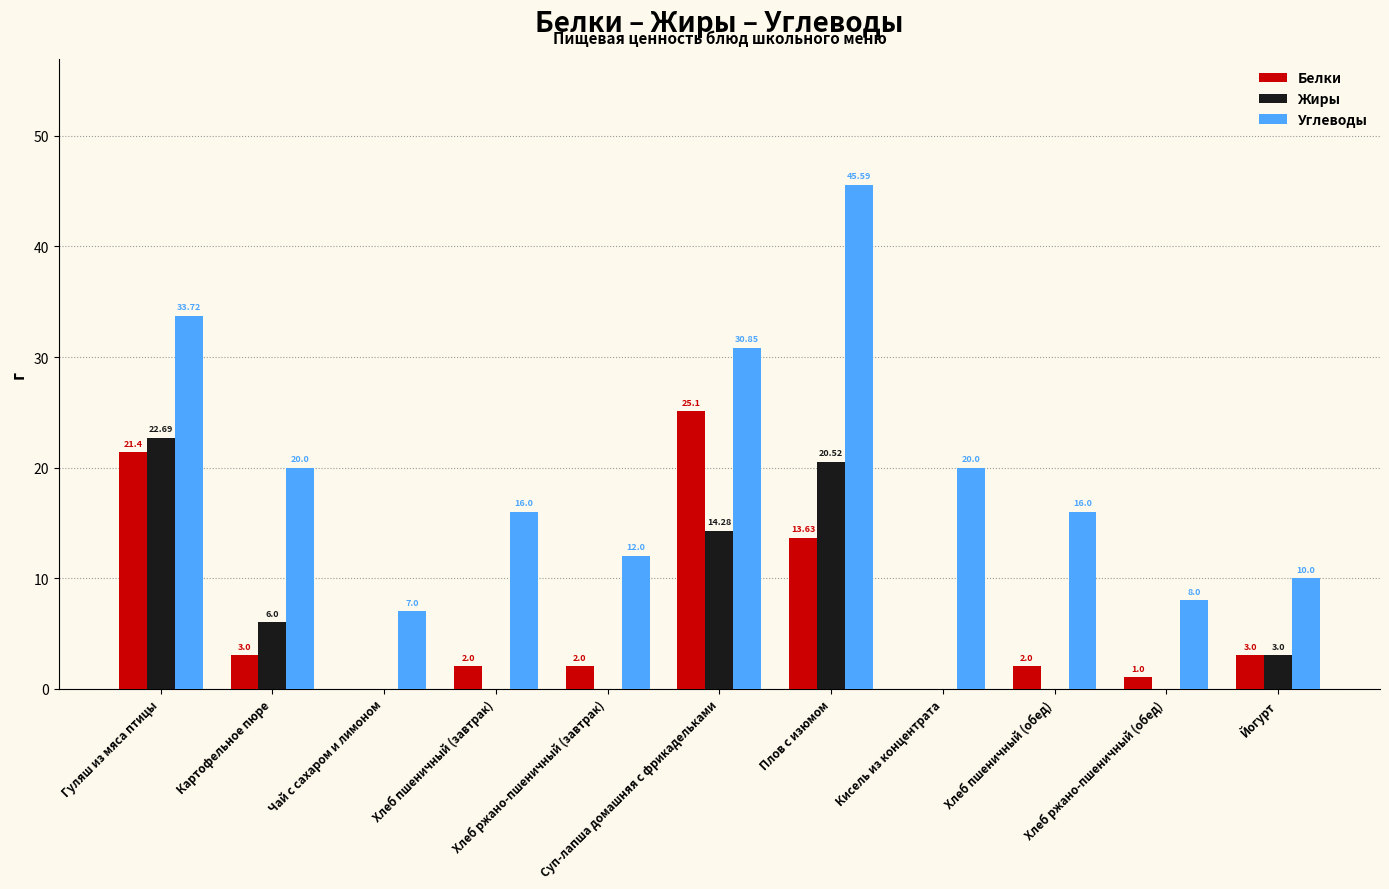

Does the chart contain stacked bars?

No